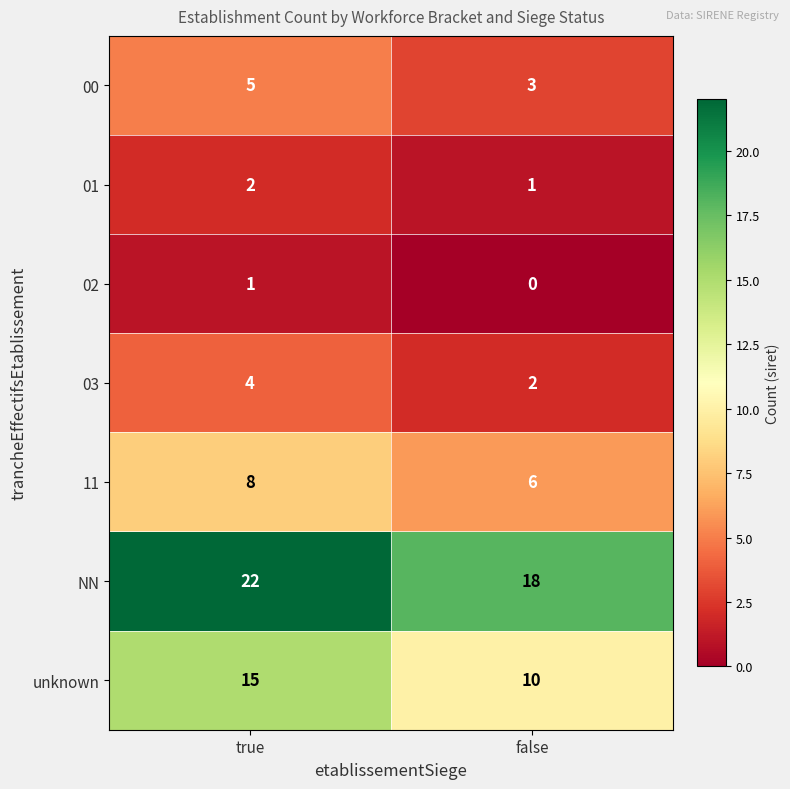

Rank the series at false from highest to lowest value.

NN, unknown, 11, 00, 03, 01, 02